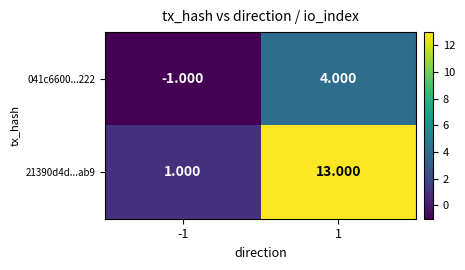

Which series has the largest total across all categories?

21390d4d...ab9